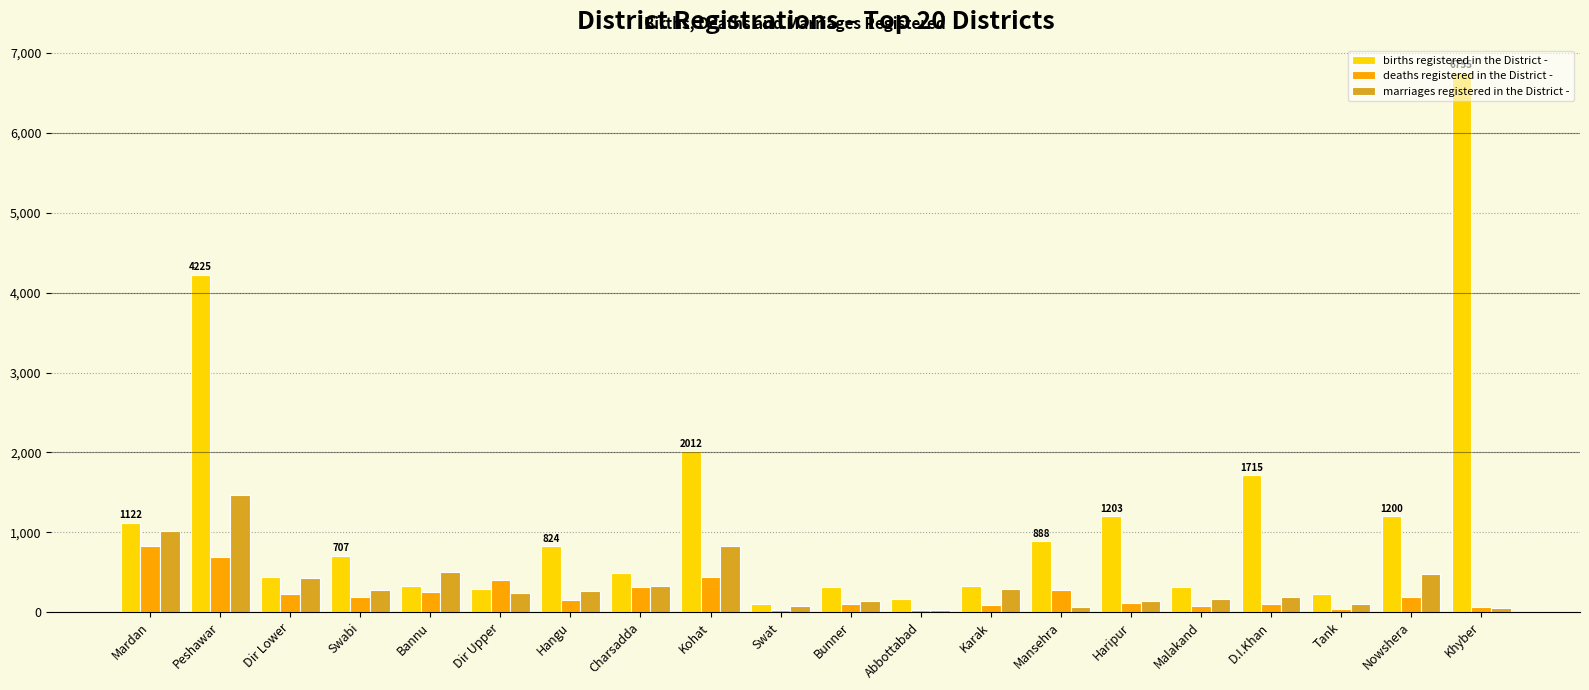

Which series has the largest range (max minus min)?

births registered in the District -